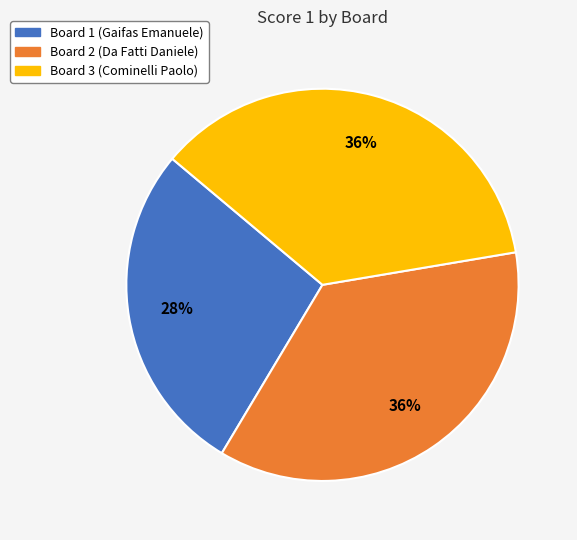

What percentage is the Board 1 (Gaifas Emanuele) slice, to the nearest percent?

28%